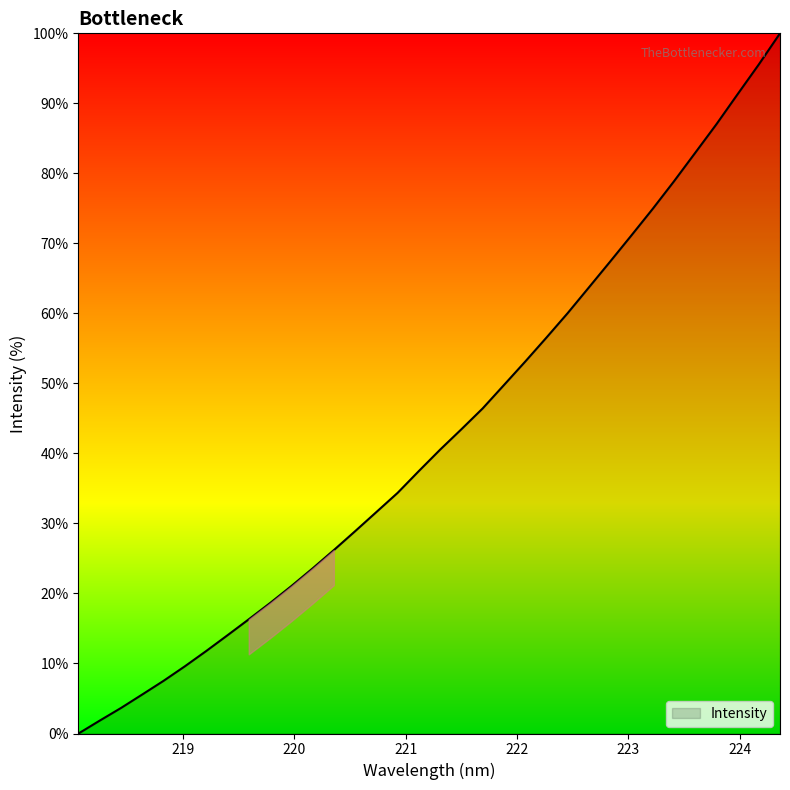

How many series are shown in this chart?

1